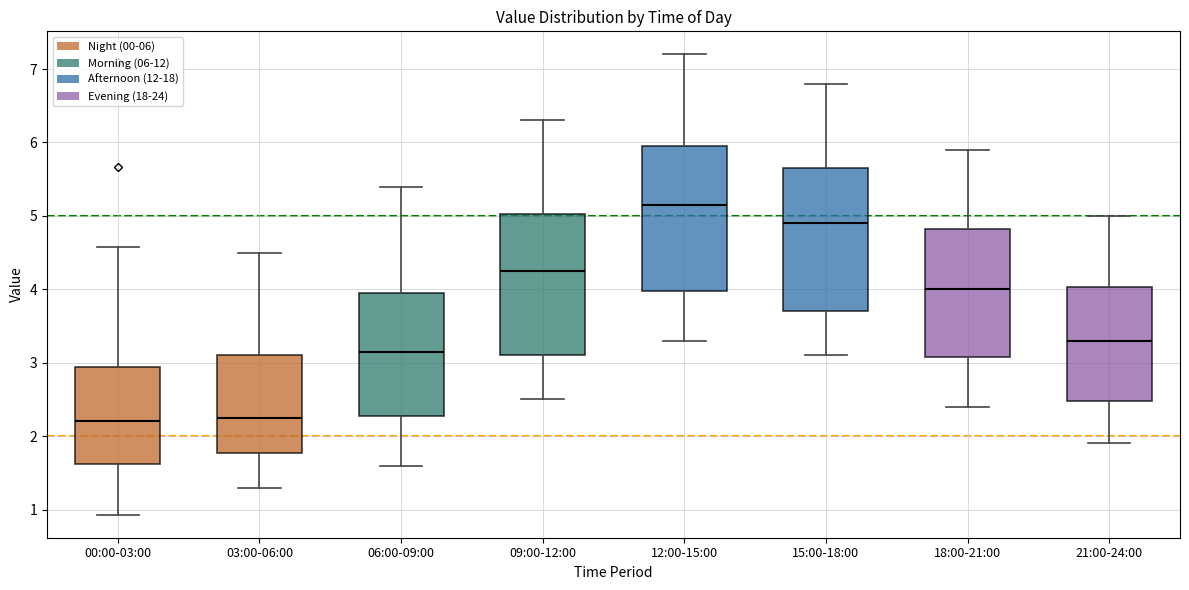

Where does the median line of the box for 09:00-12:00 sit on the y-axis? The values are not printed on the chart, so give them approximately, as read against the axis.

4.3